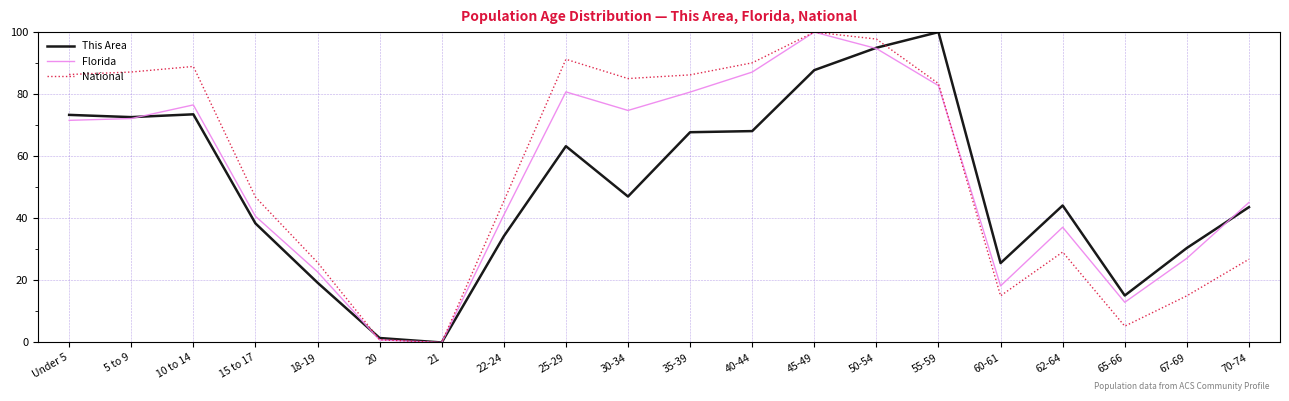

What is the sum of all National values?

1106.6